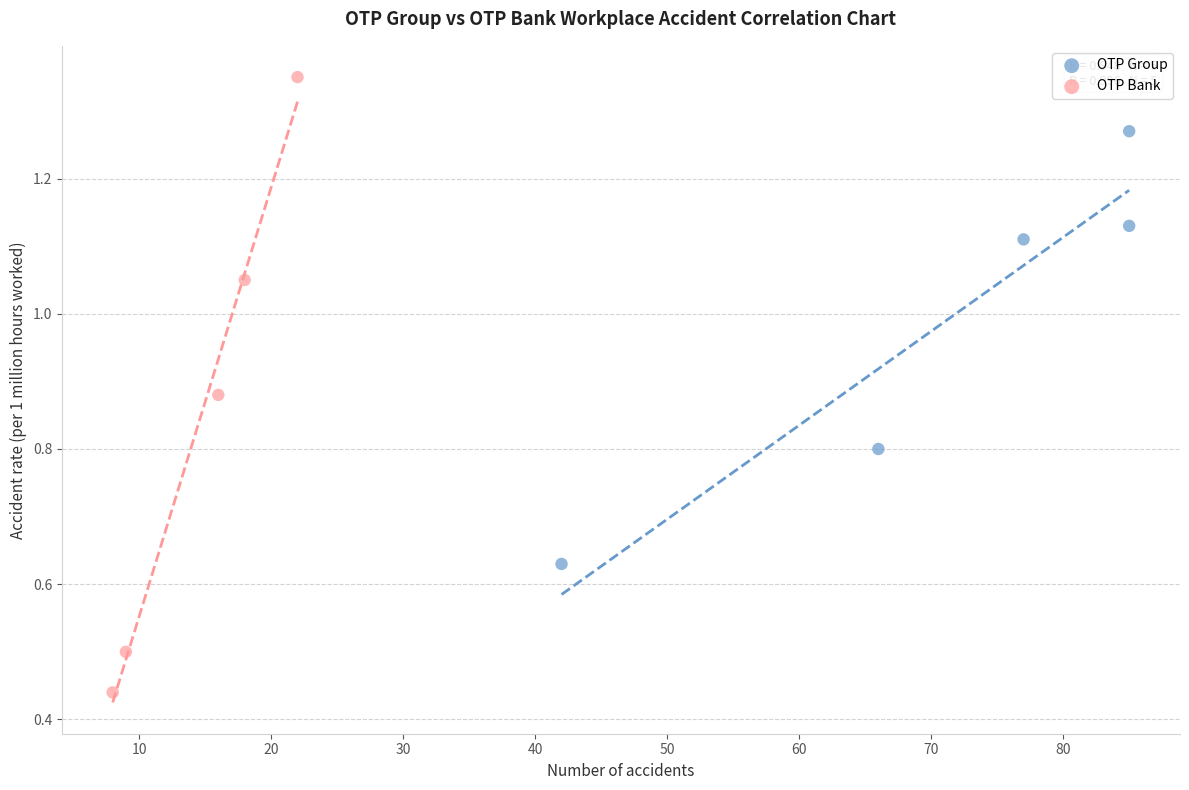

Which series contains the highest Y value?

OTP Bank